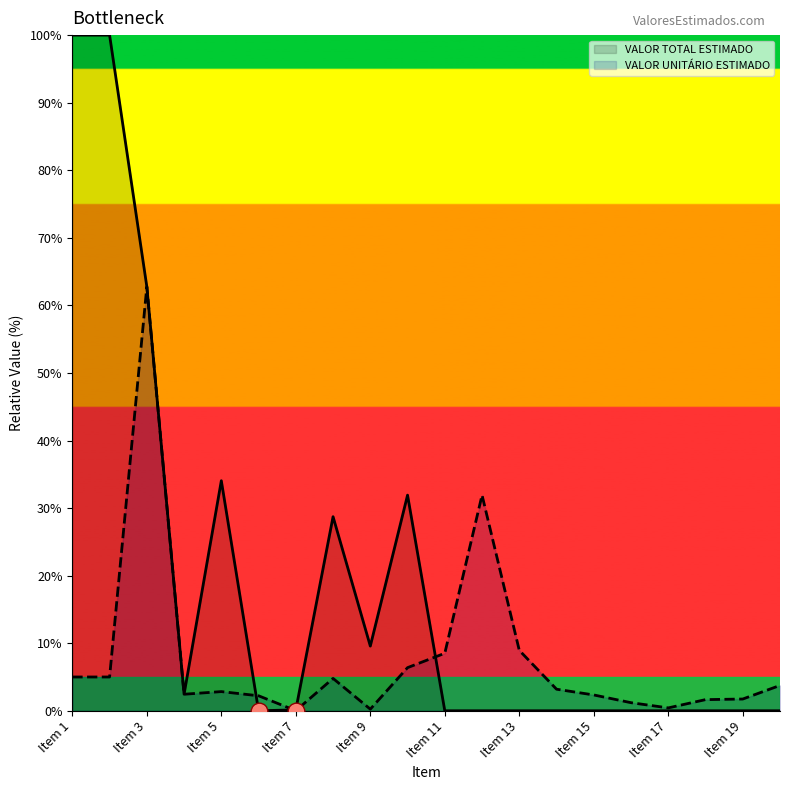

List the series in order of their peak value, lowest first.

VALOR UNITÁRIO ESTIMADO, VALOR TOTAL ESTIMADO